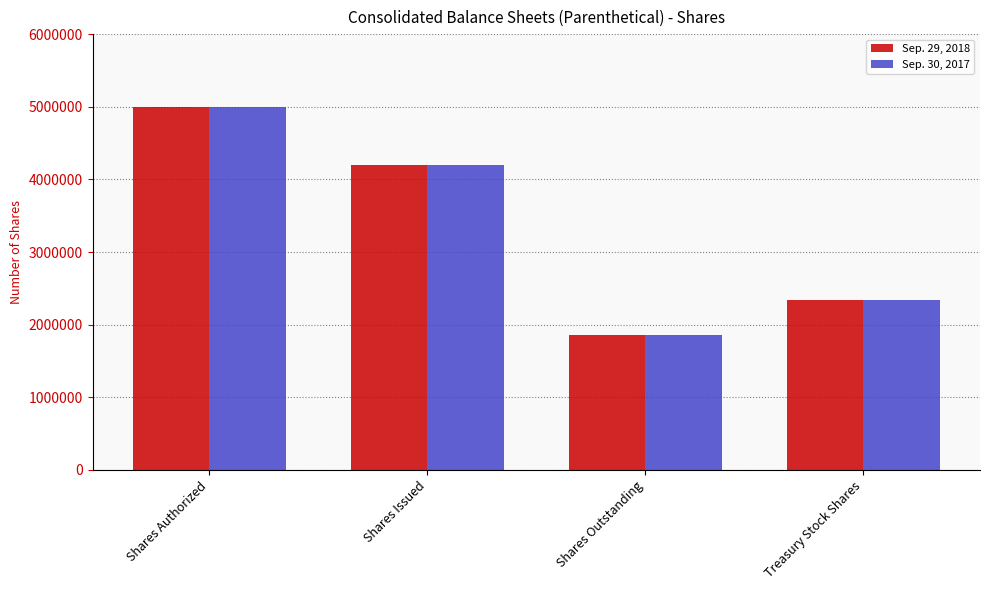

What is the difference between the Sep. 29, 2018 values at Shares Authorized and Treasury Stock Shares?

2661005